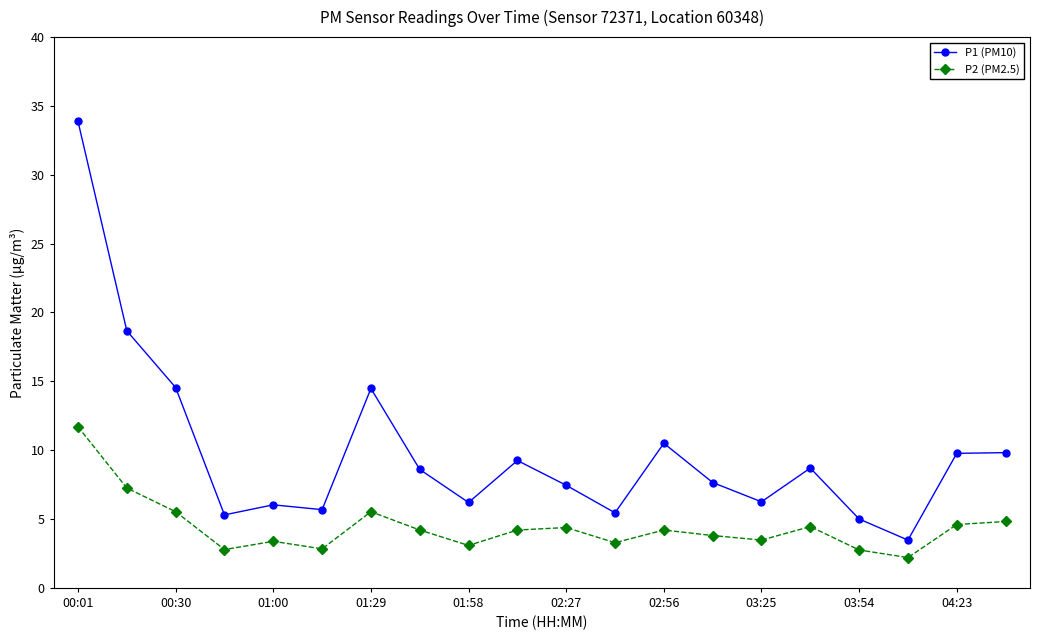

Which series has the widest spread of values?

P1 (PM10)